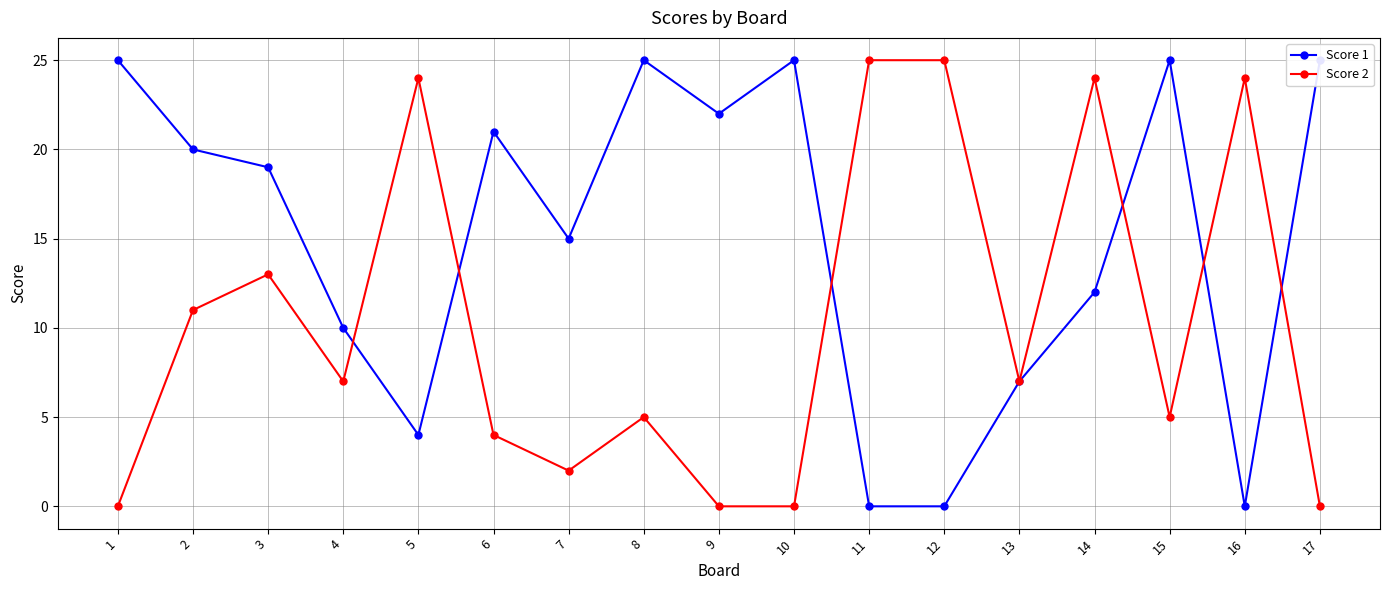

Between which two adjacent categories do Score 1 and Score 2 first intersect?

4 and 5